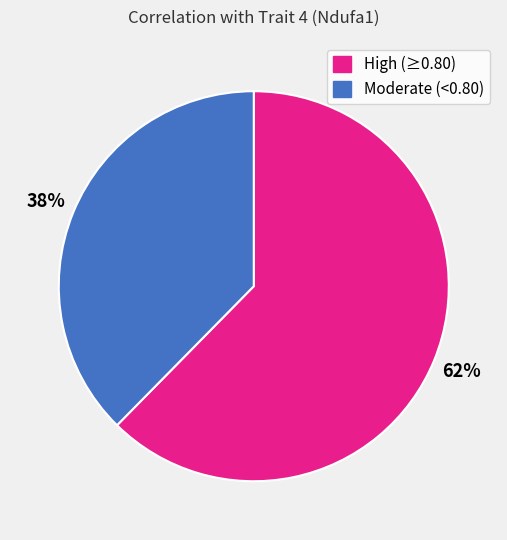

Is there a majority slice in this chart?

Yes